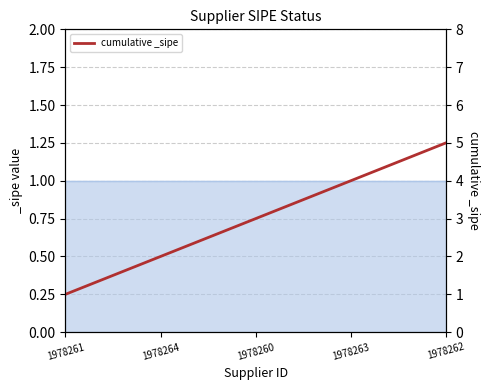

Read the value at 1978261.

1